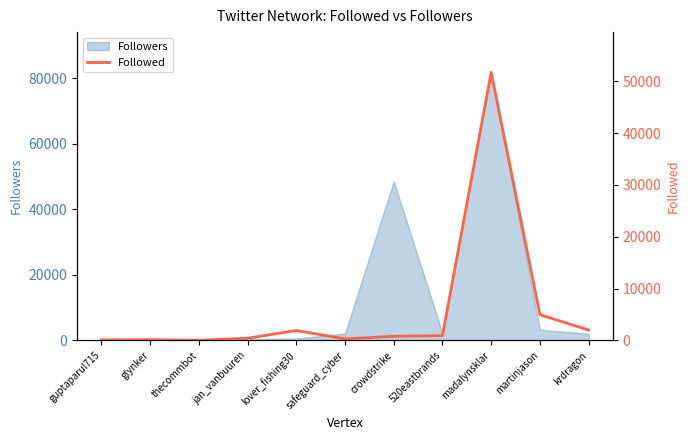

How many lines are shown in the chart?

1